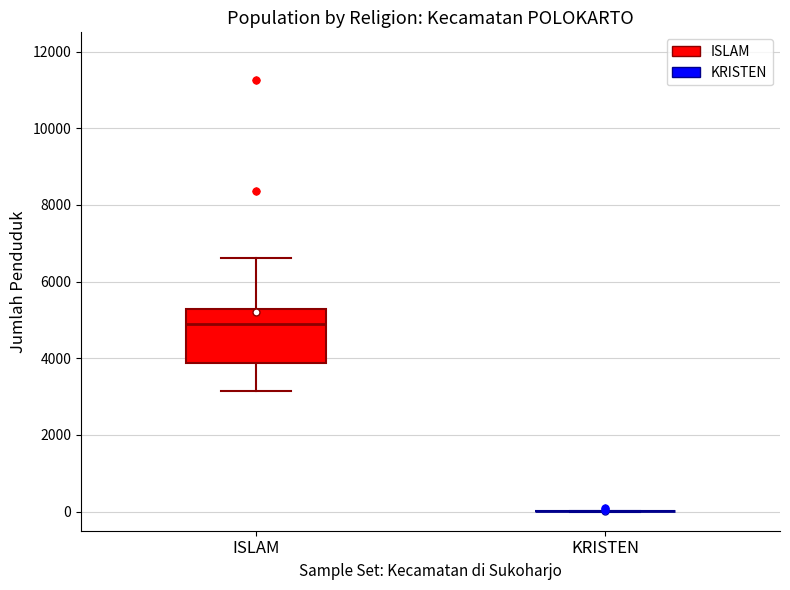

Reading left to right, read every box against the y-axis: the position of its median line, the range the box covers, and the ends of its whiskers. The values are not printed on the chart, so give them approximately, as read against the axis.

ISLAM: median 4800, box 3800 to 5200, whiskers 3200 to 6600
KRISTEN: box collapsed to a line at 0, whiskers 0 to 0